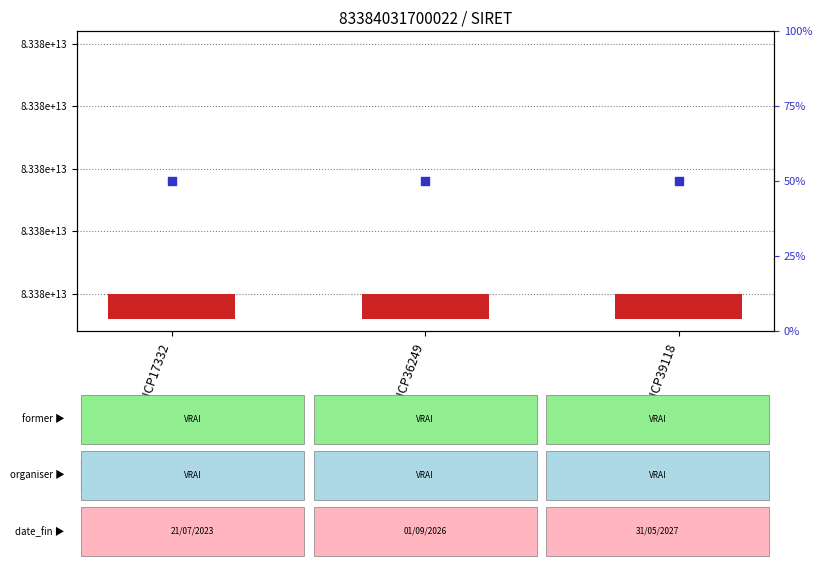

Is the value of count at RNCP39118 greater than the value of percentile rank within the sample at RNCP36249?

No